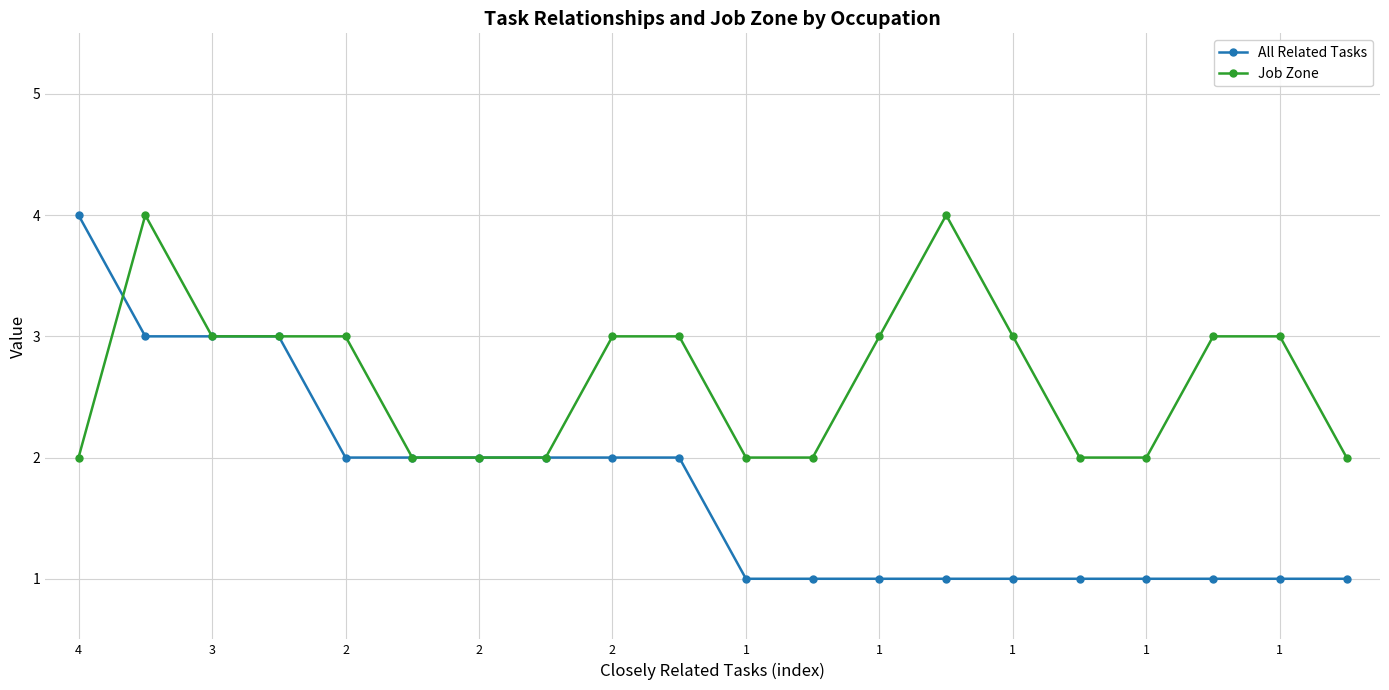

Which series has the largest range (max minus min)?

All Related Tasks